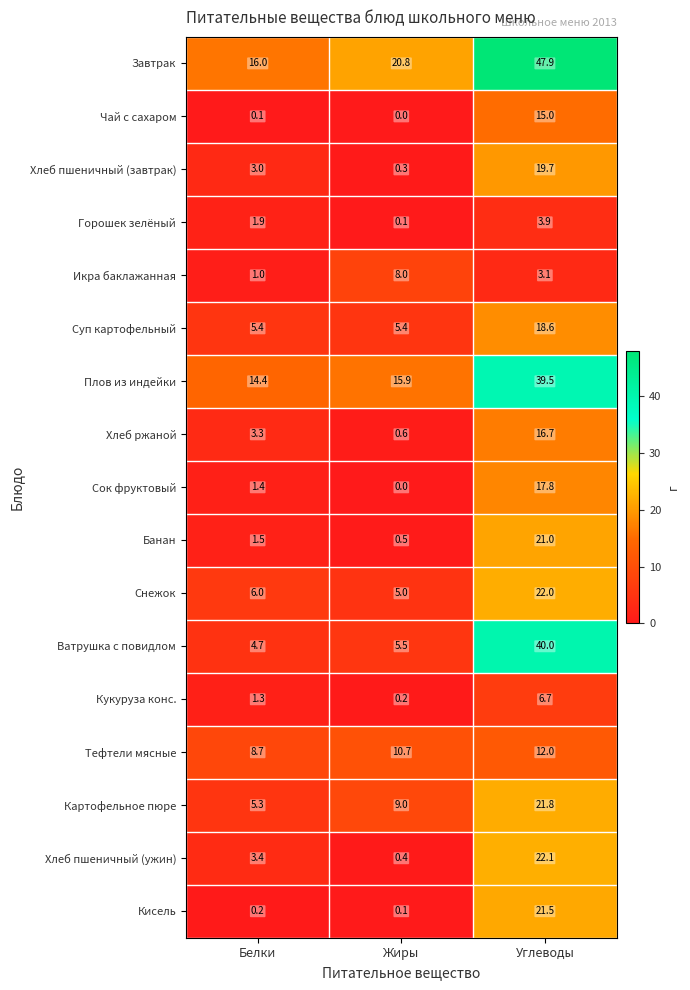

Which series has the largest total across all categories?

Завтрак